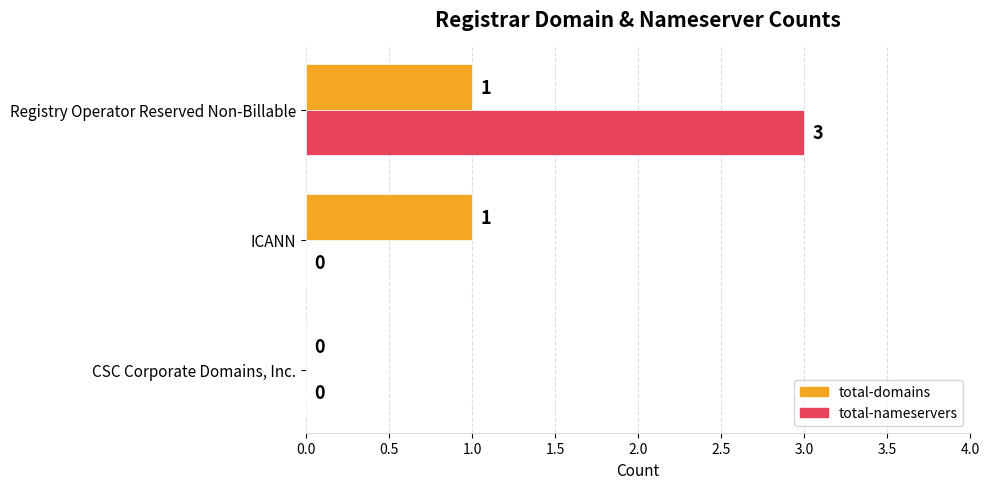

At which category is the sum across all series the highest?

Registry Operator Reserved Non-Billable